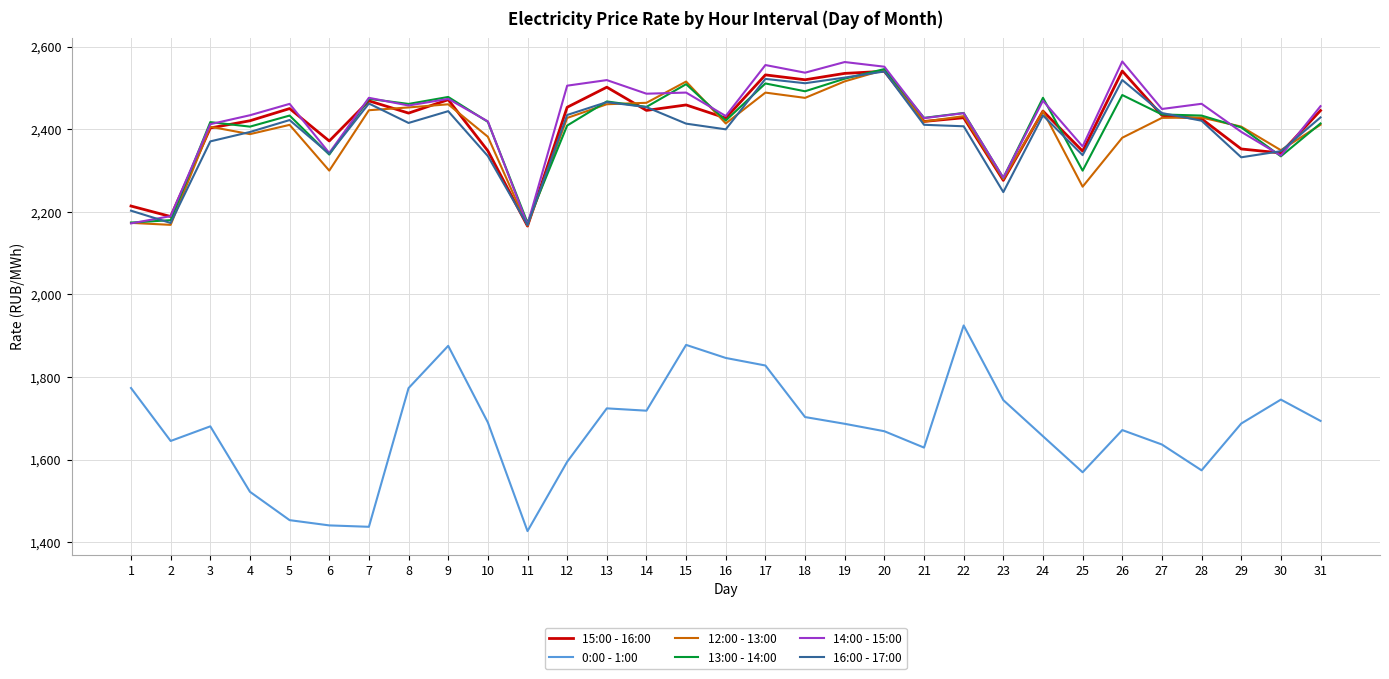

The value of 12:00 - 13:00 at 1 is 3475.2. True or false?

False